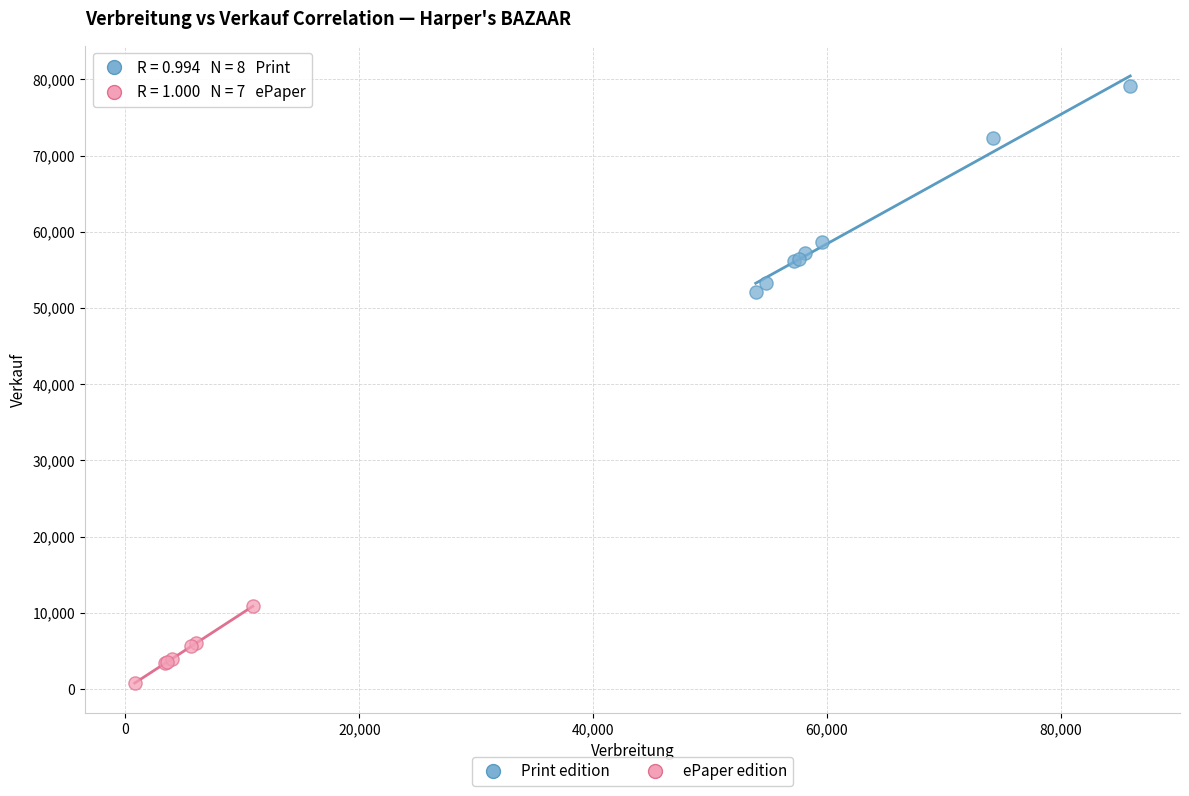

Which series contains the lowest Y value?

ePaper edition